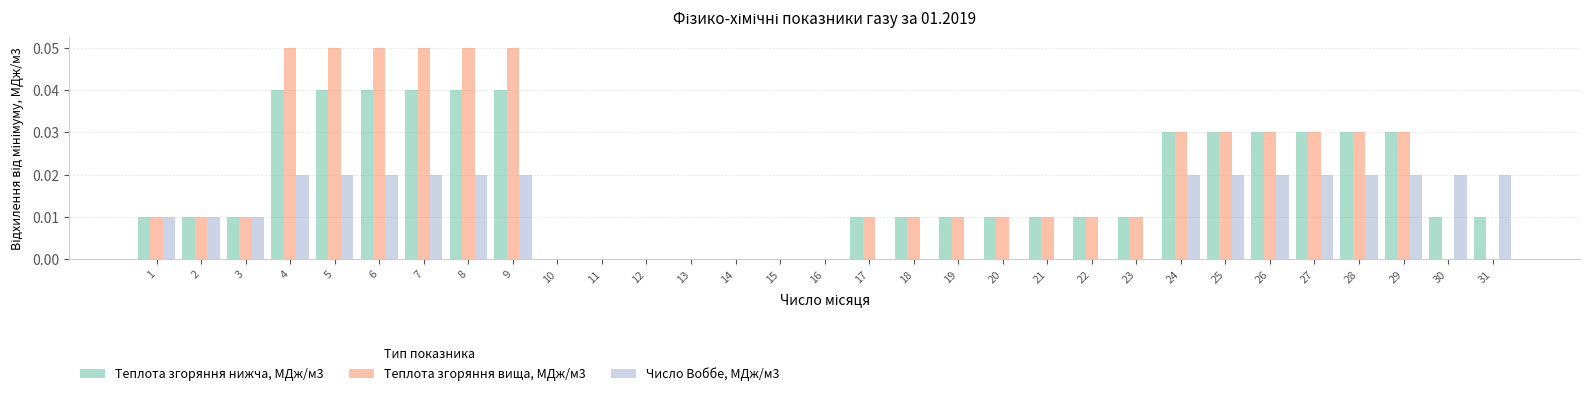

True or false: Теплота згоряння вища, МДж/м3 has a value of 0.0 at 29.

True